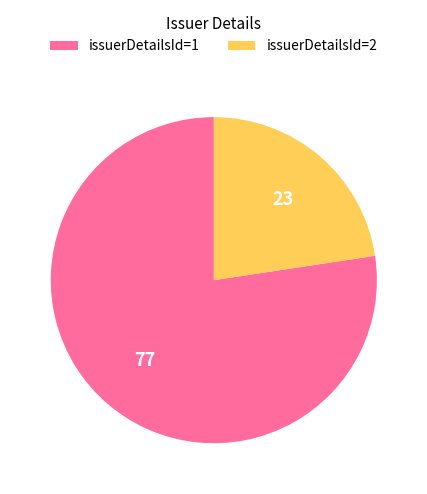

Approximately how many times larger is the value at issuerDetailsId=2 compared to issuerDetailsId=1?

0.3